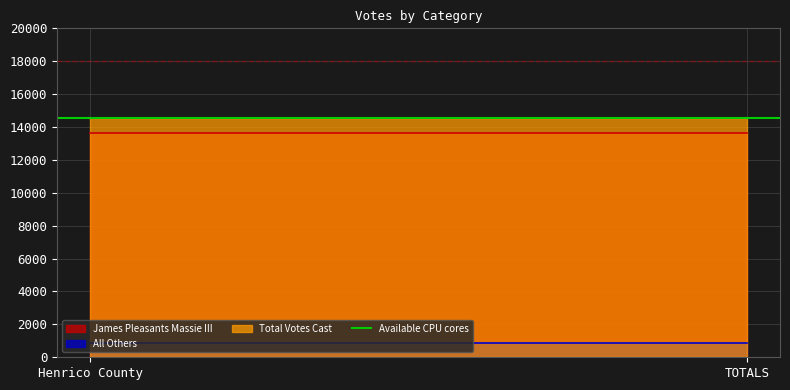

At which category is the sum across all series the highest?

Henrico County